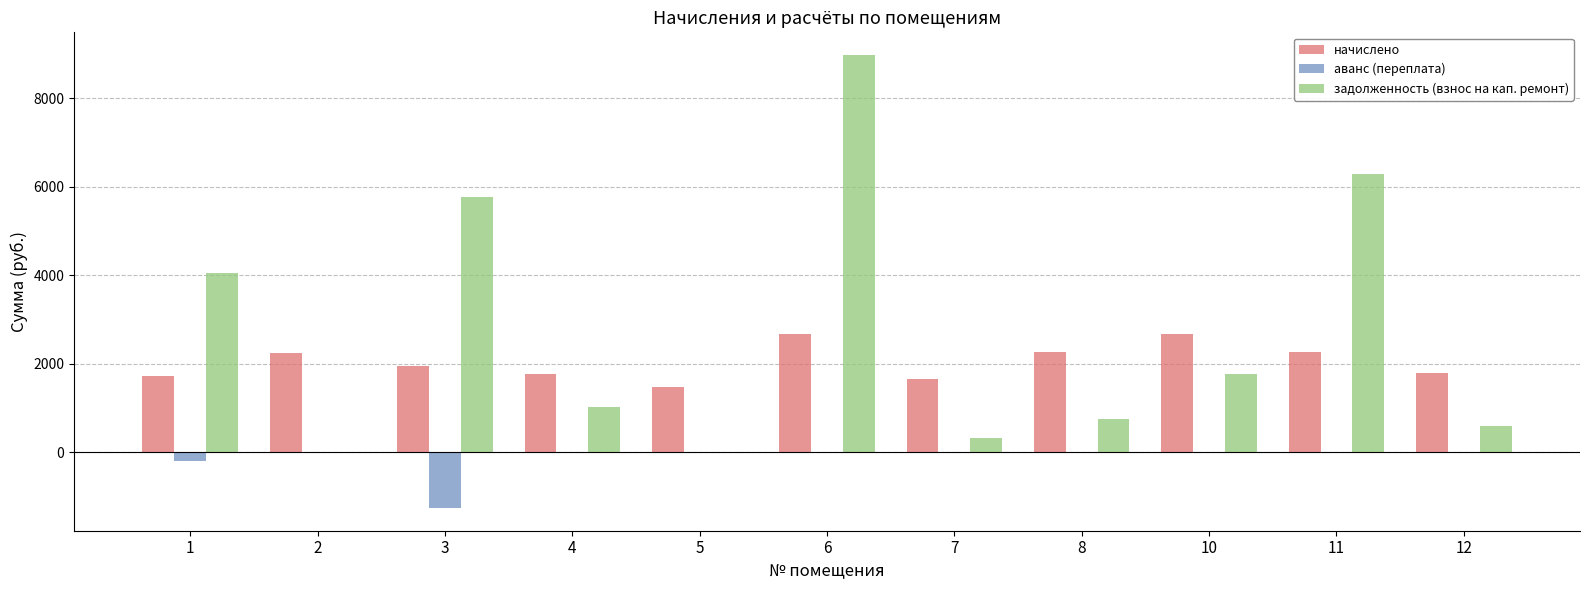

What is the greatest value displayed?

8981.0